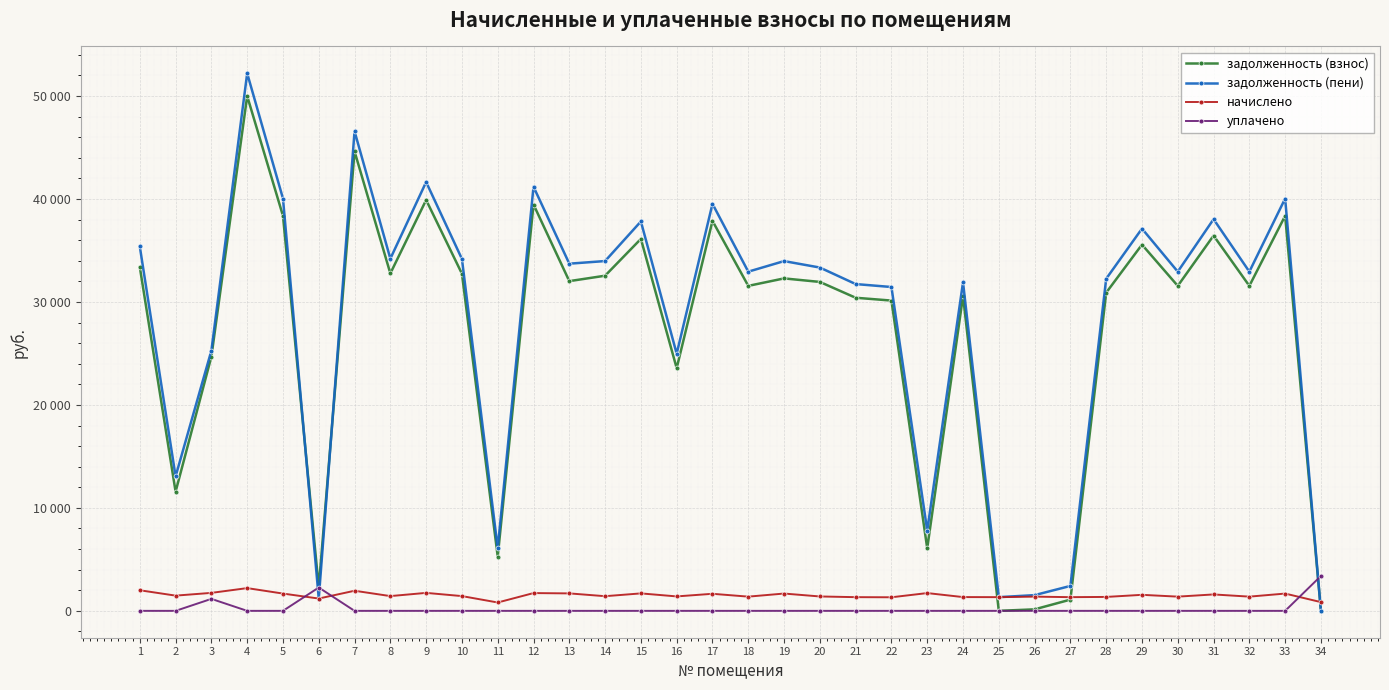

What are all the series names shown in the legend?

задолженность (взнос), задолженность (пени), начислено, уплачено